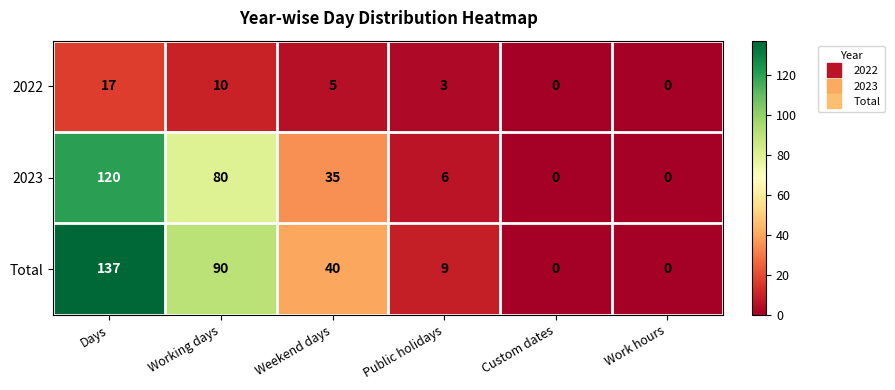

True or false: 2022 has a value of 11 at Work hours.

False